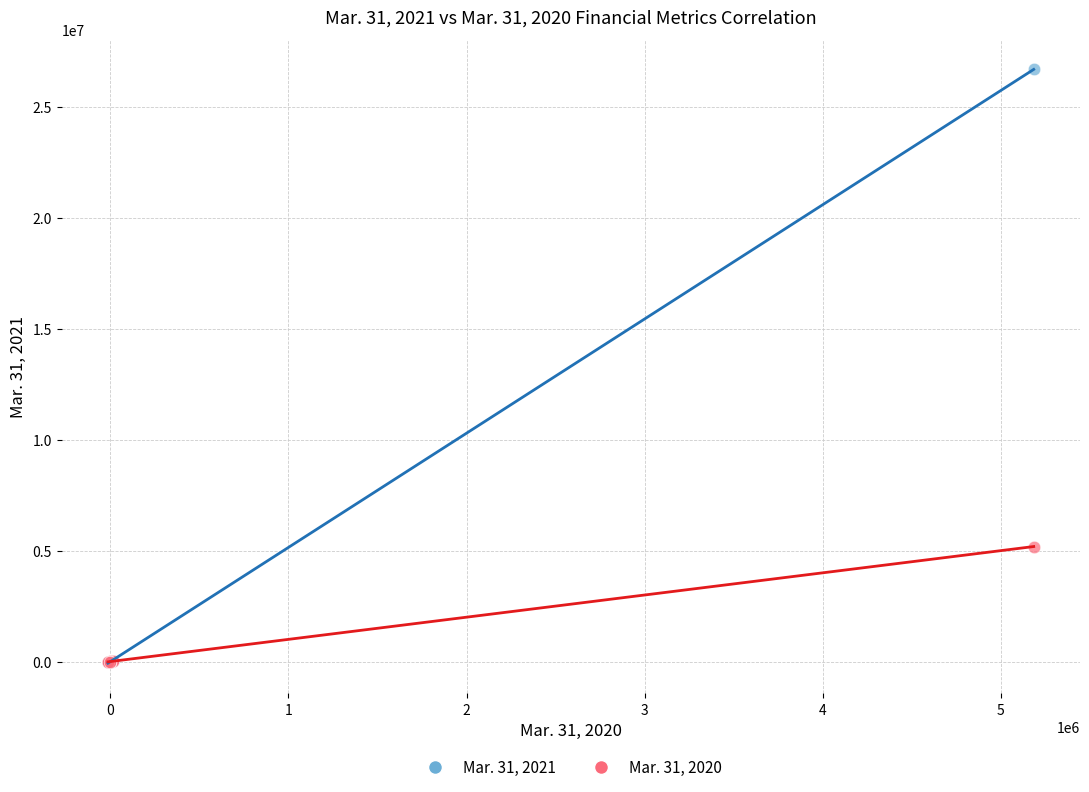

What are all the series names shown in the legend?

Mar. 31, 2021, Mar. 31, 2020